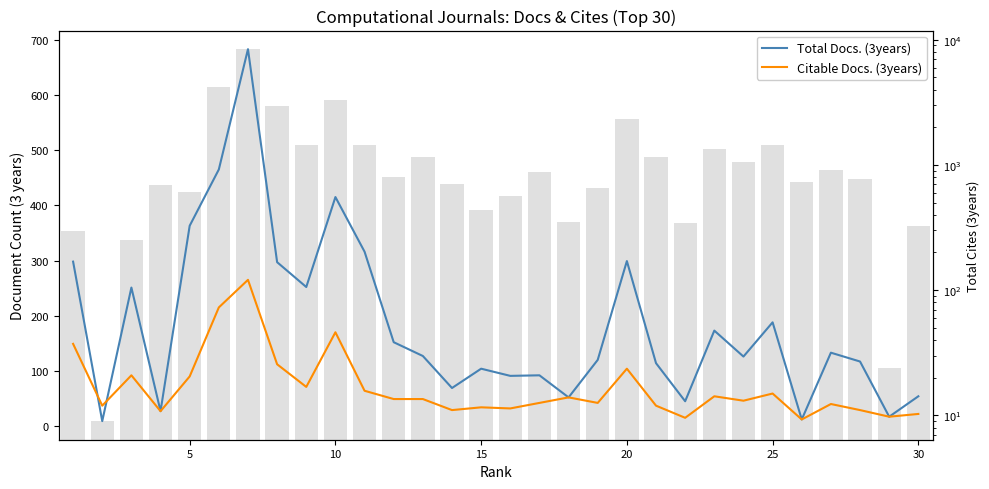

List the series in order of their overall mean, lowest first.

Citable Docs. (3years), Total Docs. (3years)